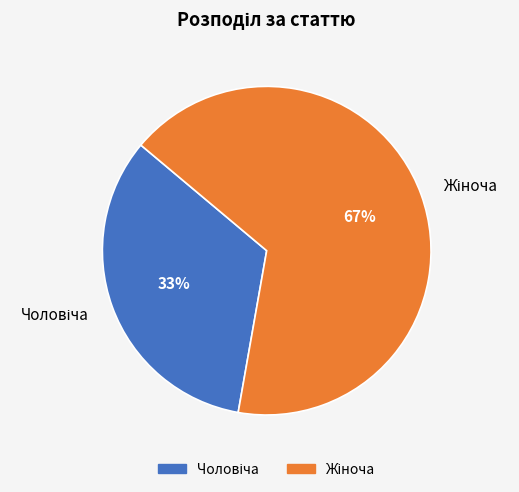

Does any single category account for the majority?

Yes